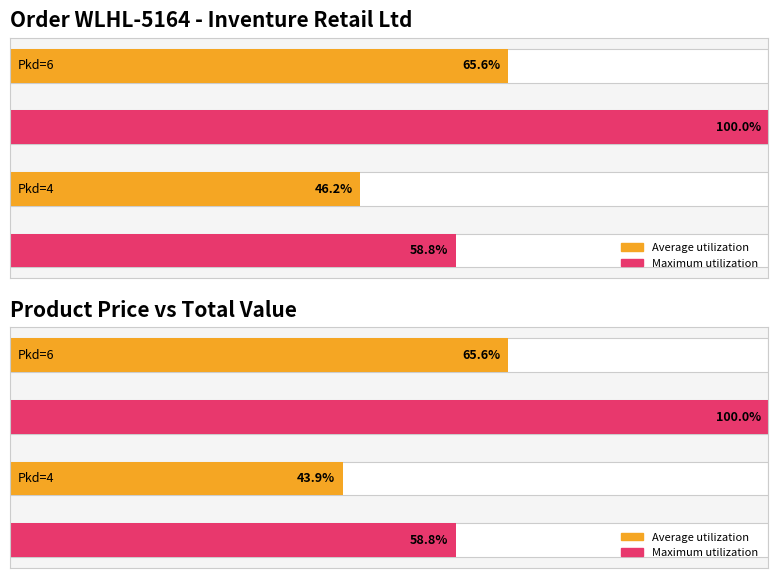

List the series in order of their peak value, lowest first.

Average utilization, Maximum utilization